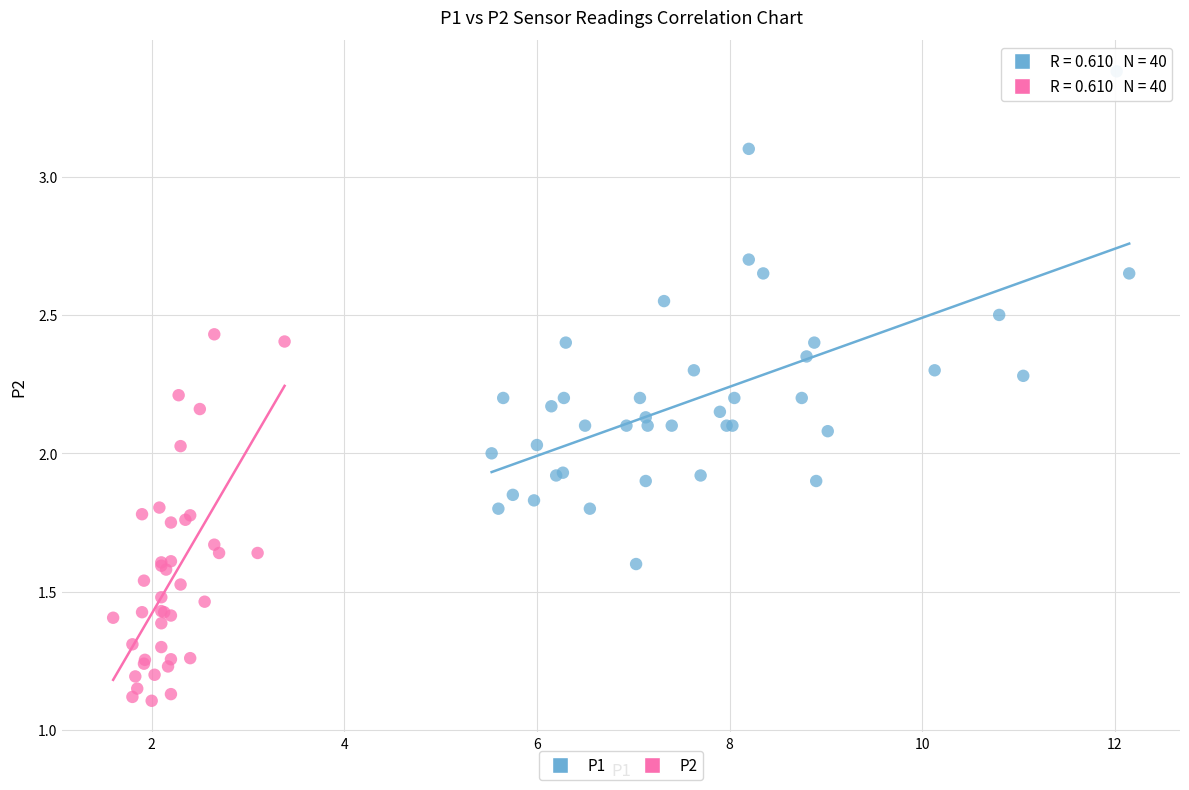

Which series contains the highest Y value?

P1